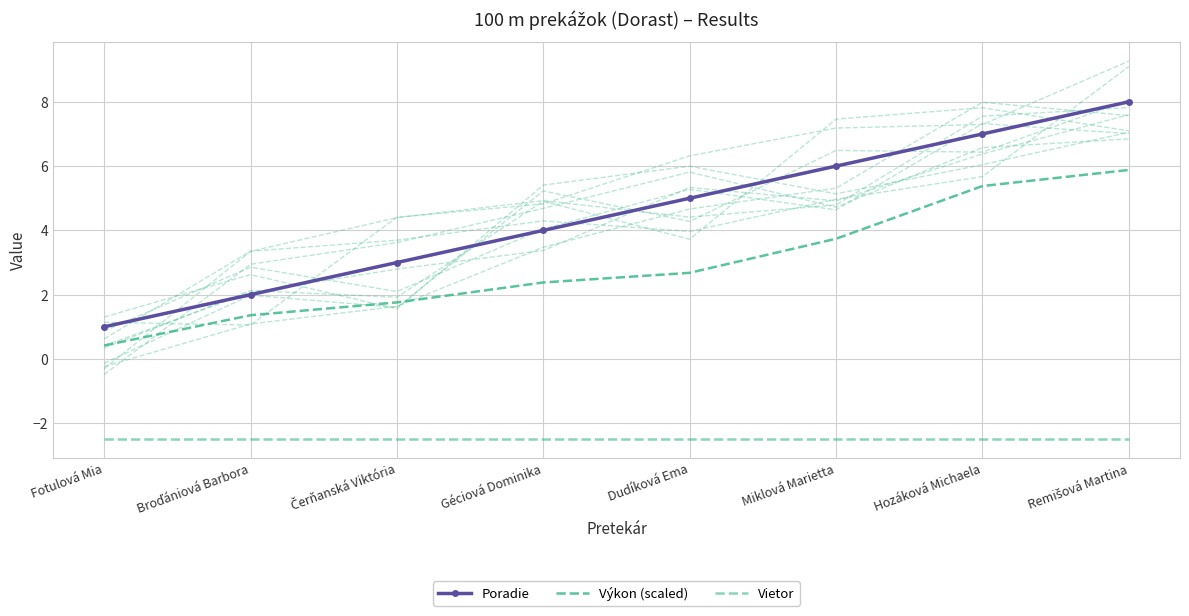

True or false: Výkon (scaled) has a value of 2.1 at Remišová Martina.

False